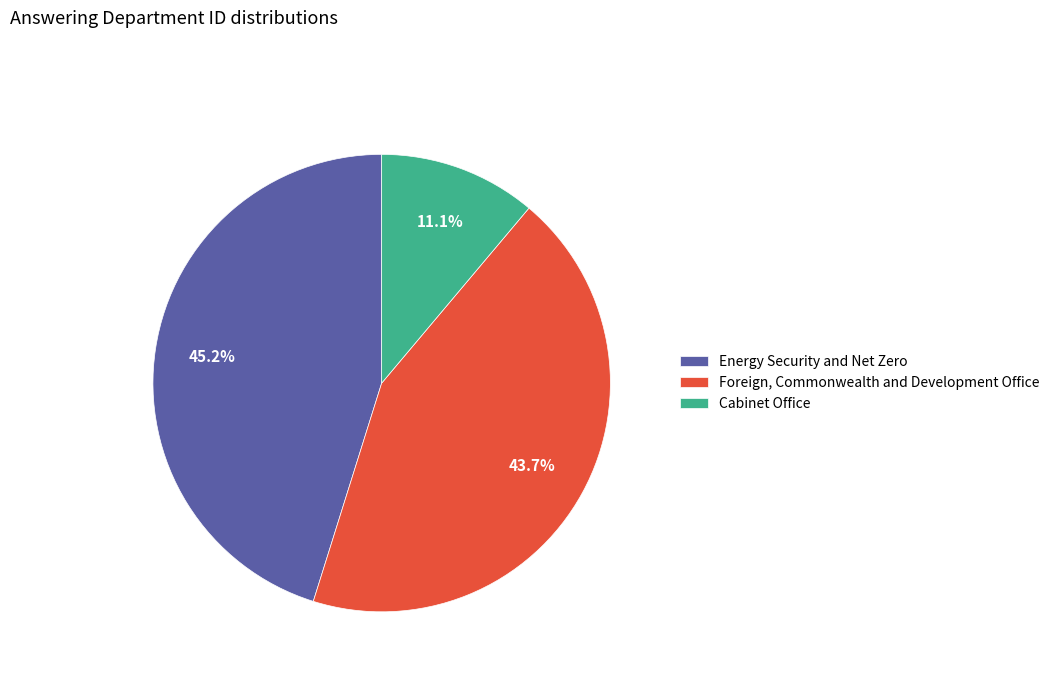

Which category has the smallest portion of the pie?

Cabinet Office